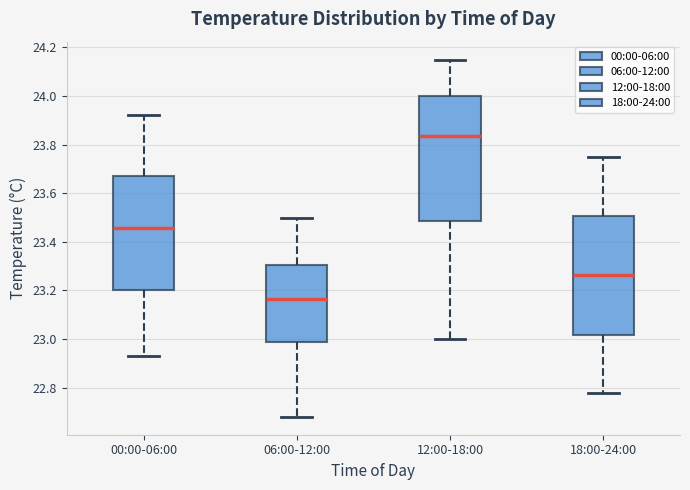

Which box's median line is the lowest?

06:00-12:00